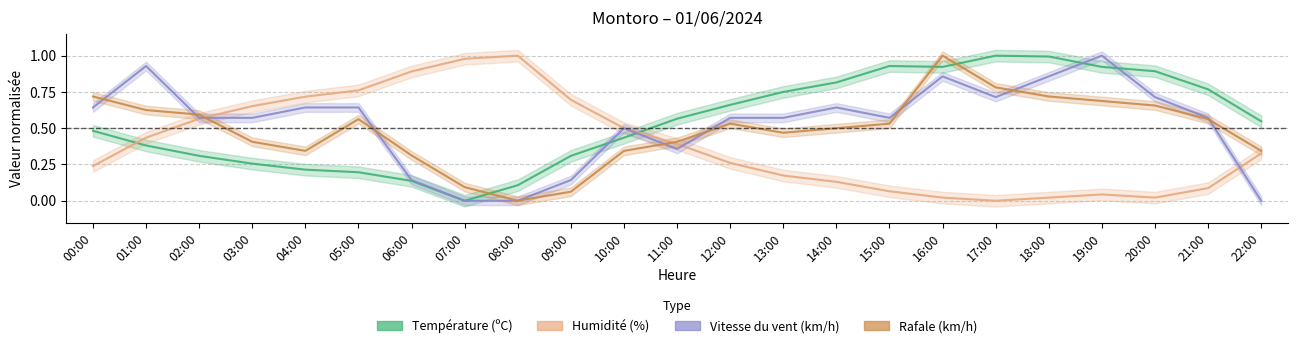

List the series in order of their peak value, lowest first.

Température (ºC), Humidité (%), Vitesse du vent (km/h), Rafale (km/h)